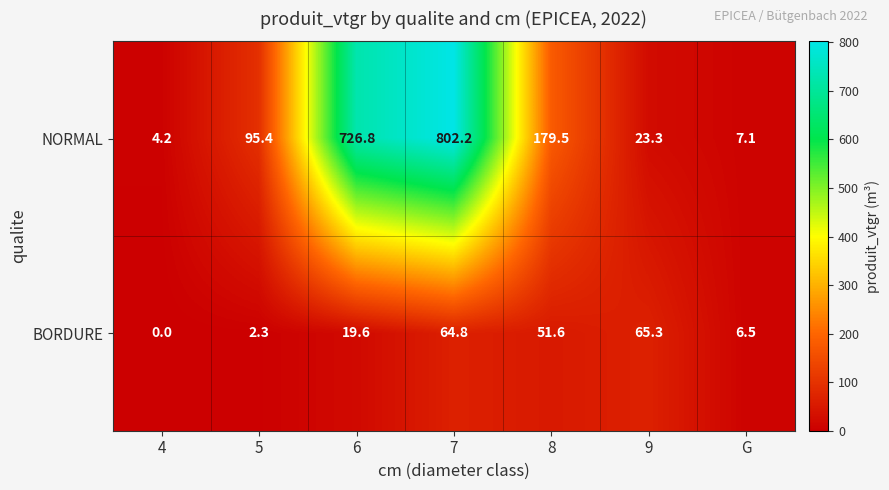

Reading right to left, transcribe all the data shown in this chart.

NORMAL: G=7.1	9=23.3	8=179.5	7=802.2	6=726.8	5=95.4	4=4.2
BORDURE: G=6.5	9=65.3	8=51.6	7=64.8	6=19.6	5=2.3	4=0.0